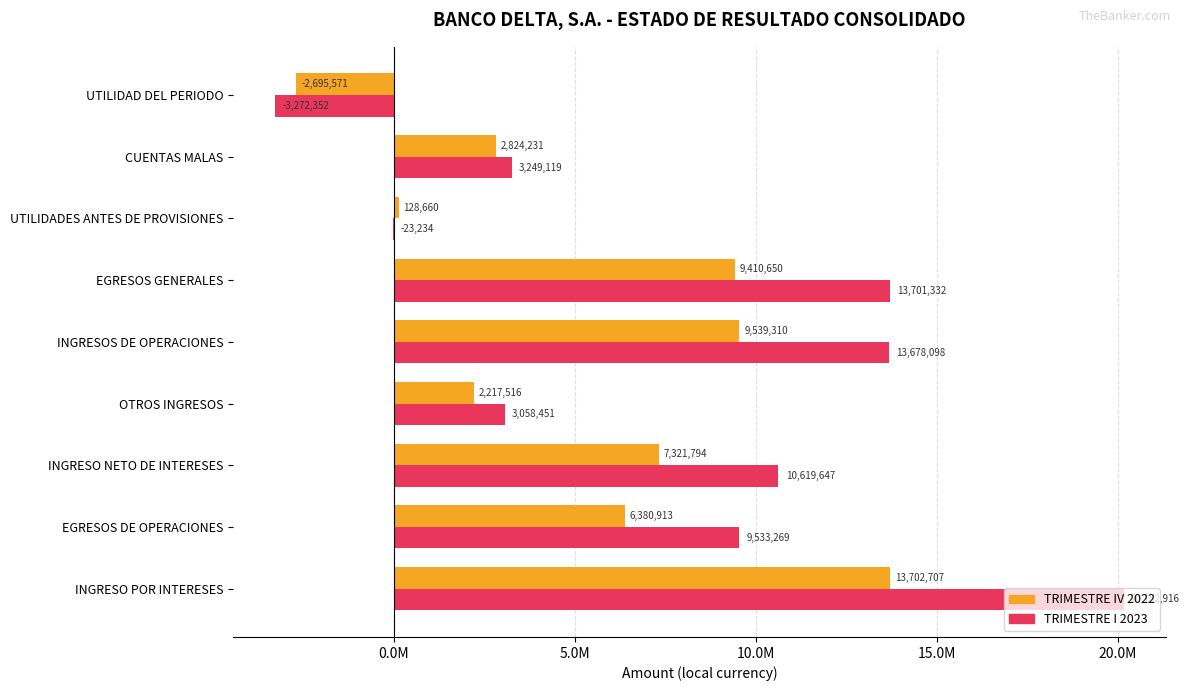

Reading left to right, transcribe all the data shown in this chart.

TRIMESTRE IV 2022: 13702707.1	6380912.7	7321794.4	2217515.9	9539310.3	9410650.5	128659.8	2824230.7	-2695570.9
TRIMESTRE I 2023: 20152916.4	9533269.2	10619647.3	3058450.7	13678098.0	13701331.9	-23233.9	3249118.6	-3272352.5